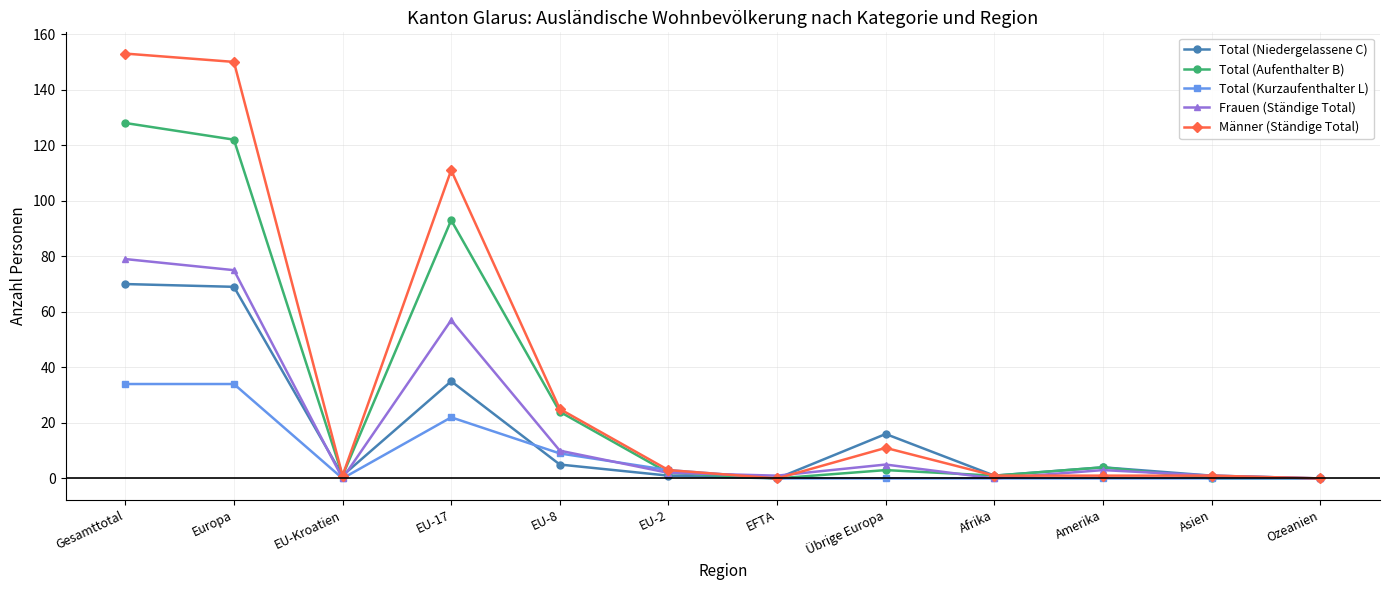

Reading left to right, extract all data points from this chart.

Total (Niedergelassene C): Gesamttotal=70	Europa=69	EU-Kroatien=1	EU-17=35	EU-8=5	EU-2=1	EFTA=0	Übrige Europa=16	Afrika=1	Amerika=4	Asien=1	Ozeanien=0
Total (Aufenthalter B): Gesamttotal=128	Europa=122	EU-Kroatien=1	EU-17=93	EU-8=24	EU-2=2	EFTA=0	Übrige Europa=3	Afrika=1	Amerika=4	Asien=0	Ozeanien=0
Total (Kurzaufenthalter L): Gesamttotal=34	Europa=34	EU-Kroatien=0	EU-17=22	EU-8=9	EU-2=3	EFTA=0	Übrige Europa=0	Afrika=0	Amerika=0	Asien=0	Ozeanien=0
Frauen (Ständige Total): Gesamttotal=79	Europa=75	EU-Kroatien=0	EU-17=57	EU-8=10	EU-2=2	EFTA=1	Übrige Europa=5	Afrika=0	Amerika=3	Asien=1	Ozeanien=0
Männer (Ständige Total): Gesamttotal=153	Europa=150	EU-Kroatien=1	EU-17=111	EU-8=25	EU-2=3	EFTA=0	Übrige Europa=11	Afrika=1	Amerika=1	Asien=1	Ozeanien=0